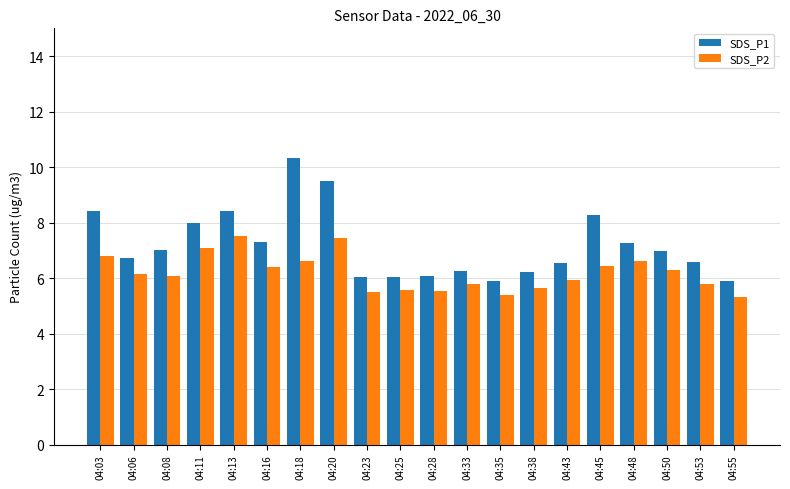

Which series has the widest spread of values?

SDS_P1